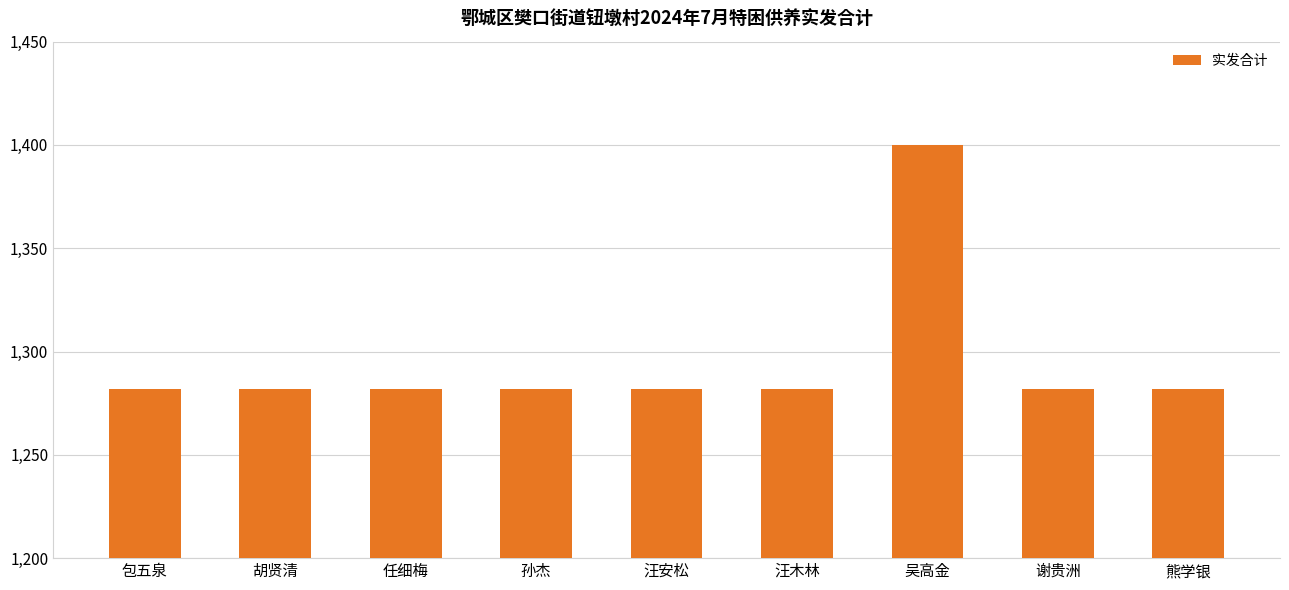

Reading left to right, transcribe all the data shown in this chart.

1282	1282	1282	1282	1282	1282	1400	1282	1282